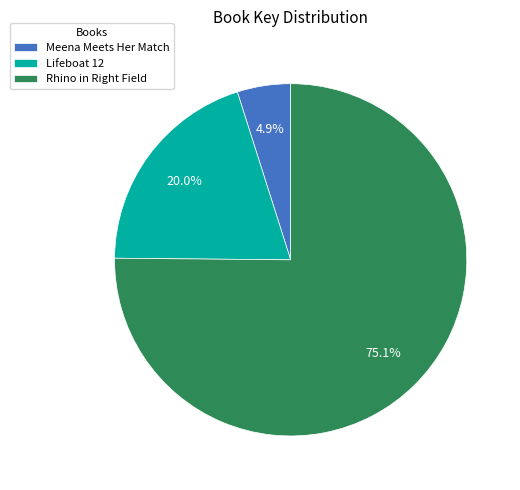

What is the largest slice in the pie chart?

Rhino in Right Field